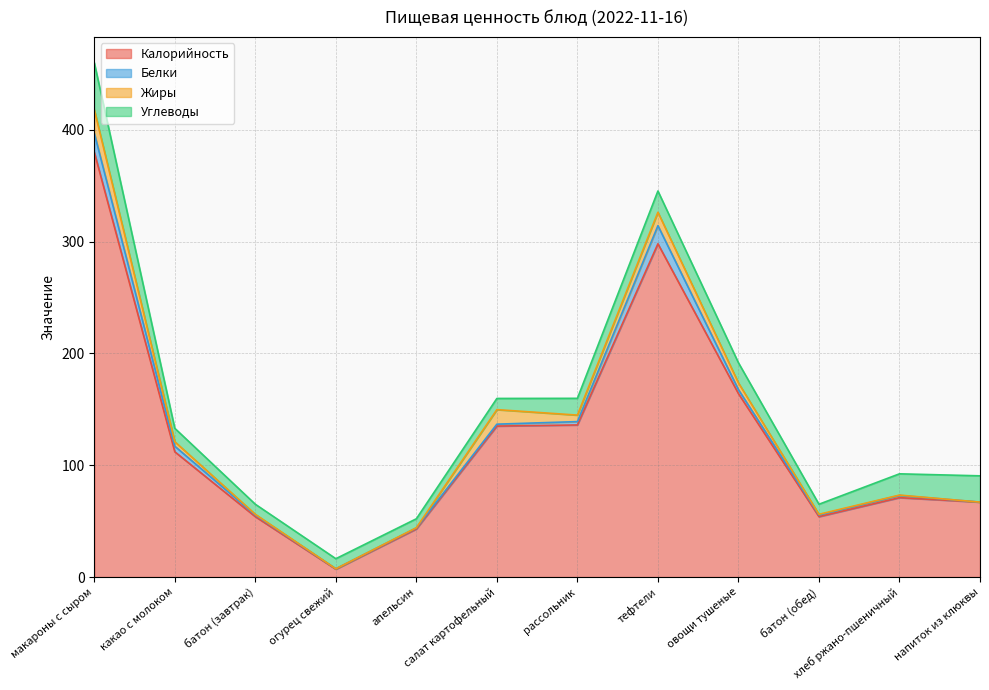

At which category does Жиры reach its first local peak?

салат картофельный